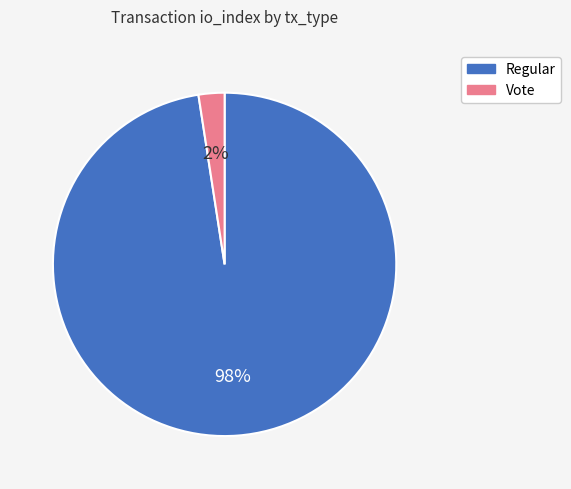

Combined, do Regular and Vote account for over 50%?

Yes